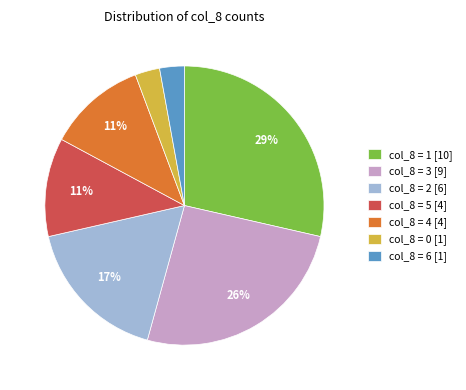

Combined, do col_8 = 1 [10] and col_8 = 5 [4] account for over 50%?

No